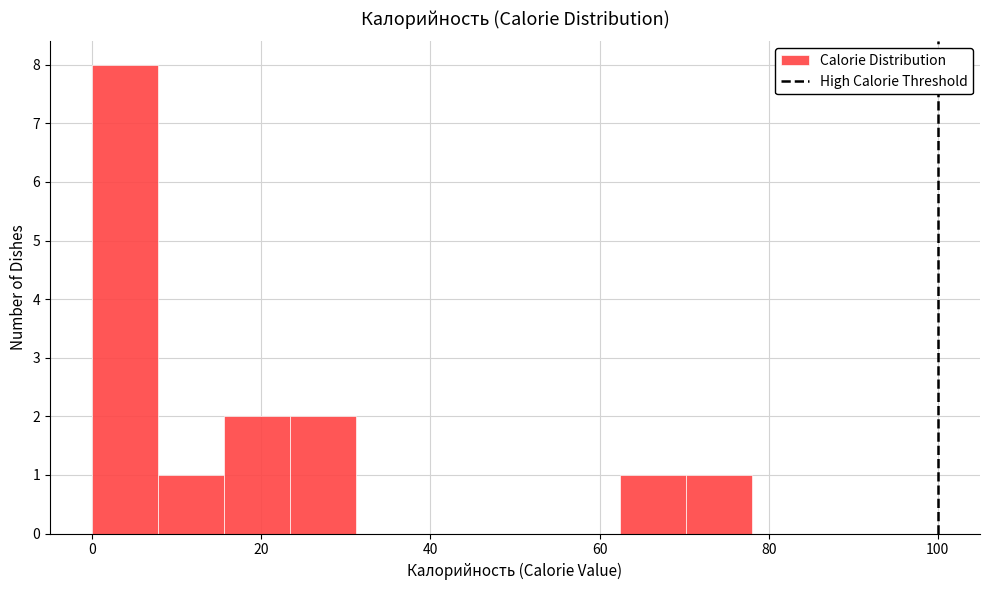

Around what value on the x-axis is the tallest bar? Give the approximate position of its centre, as read against the axis.

4